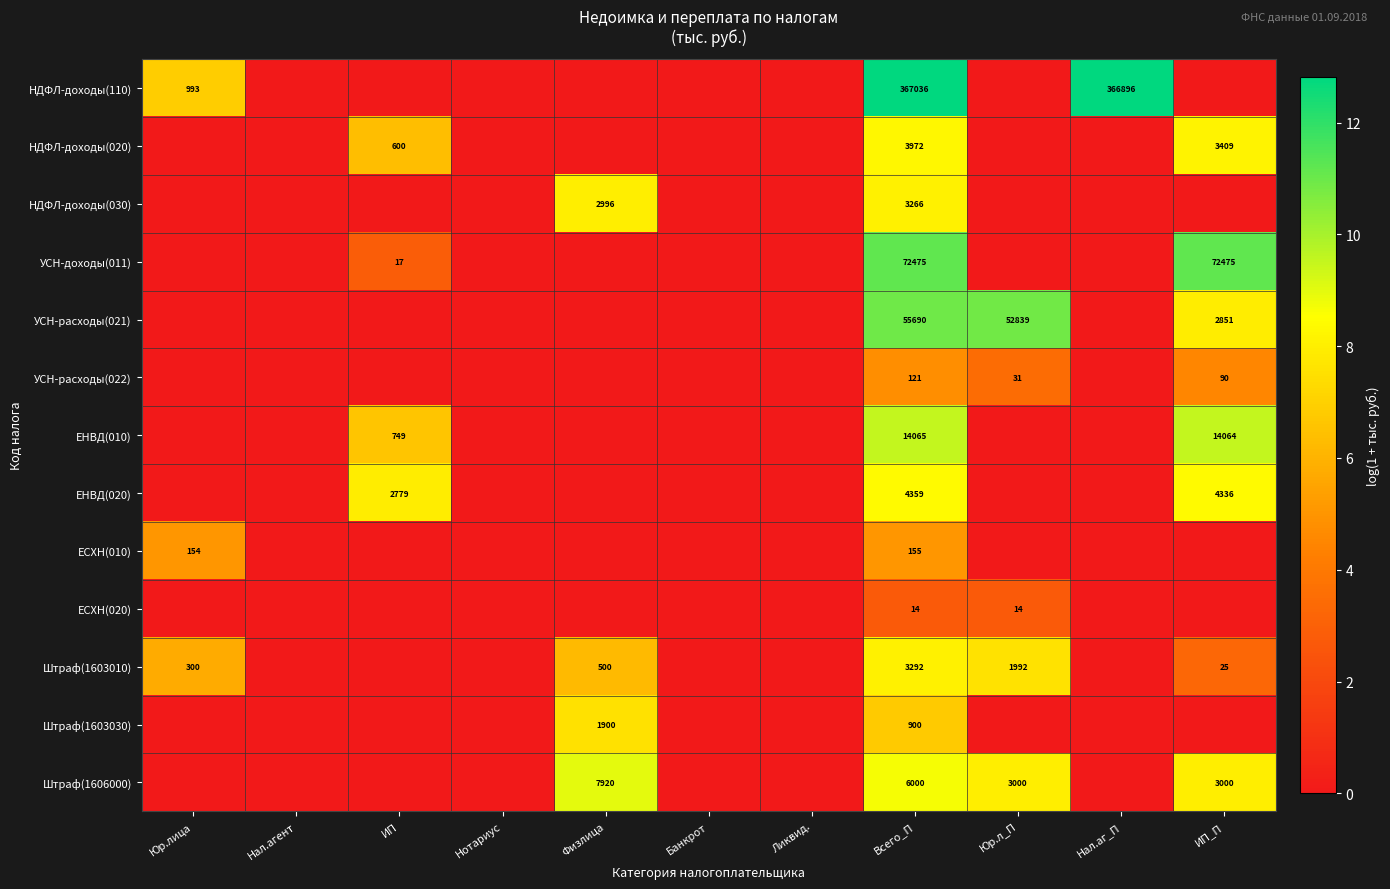

The value of Штраф(1603010) at Физлица is 867. True or false?

False